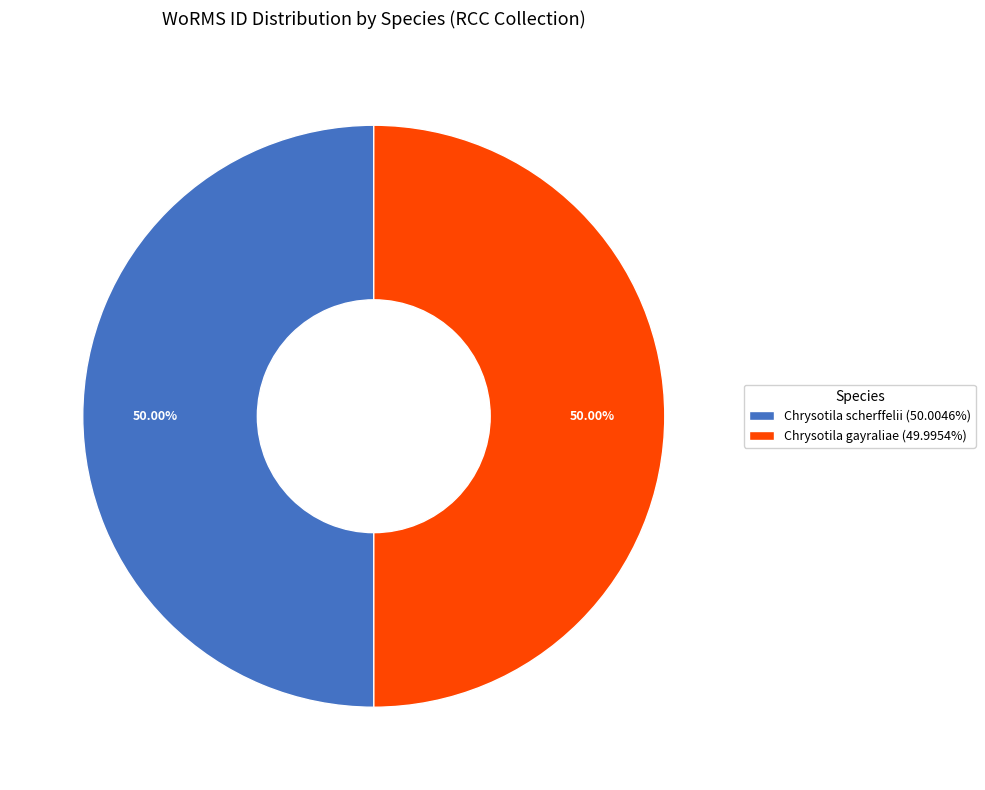

What is the ratio of the value at Chrysotila gayraliae to the value at Chrysotila scherffelii?

1.0